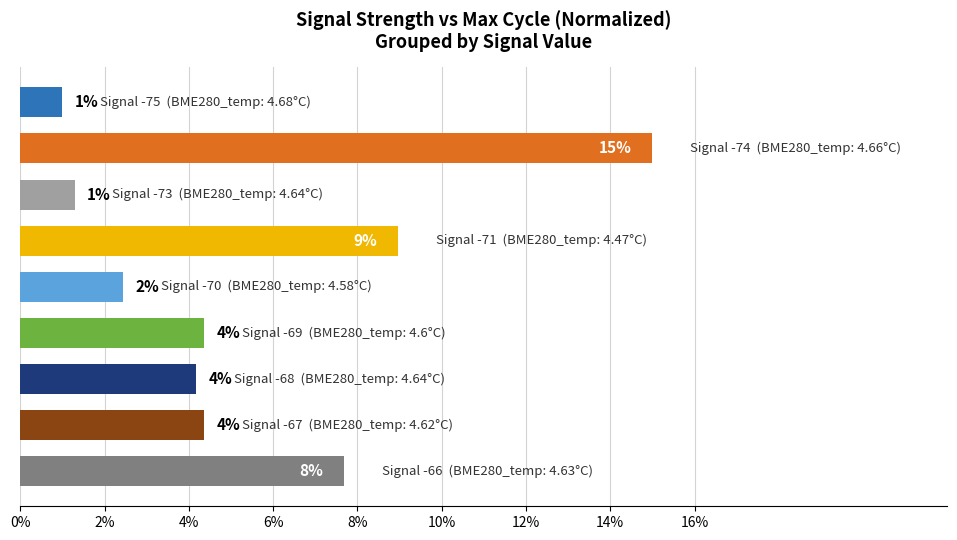

Are the bars horizontal?

Yes